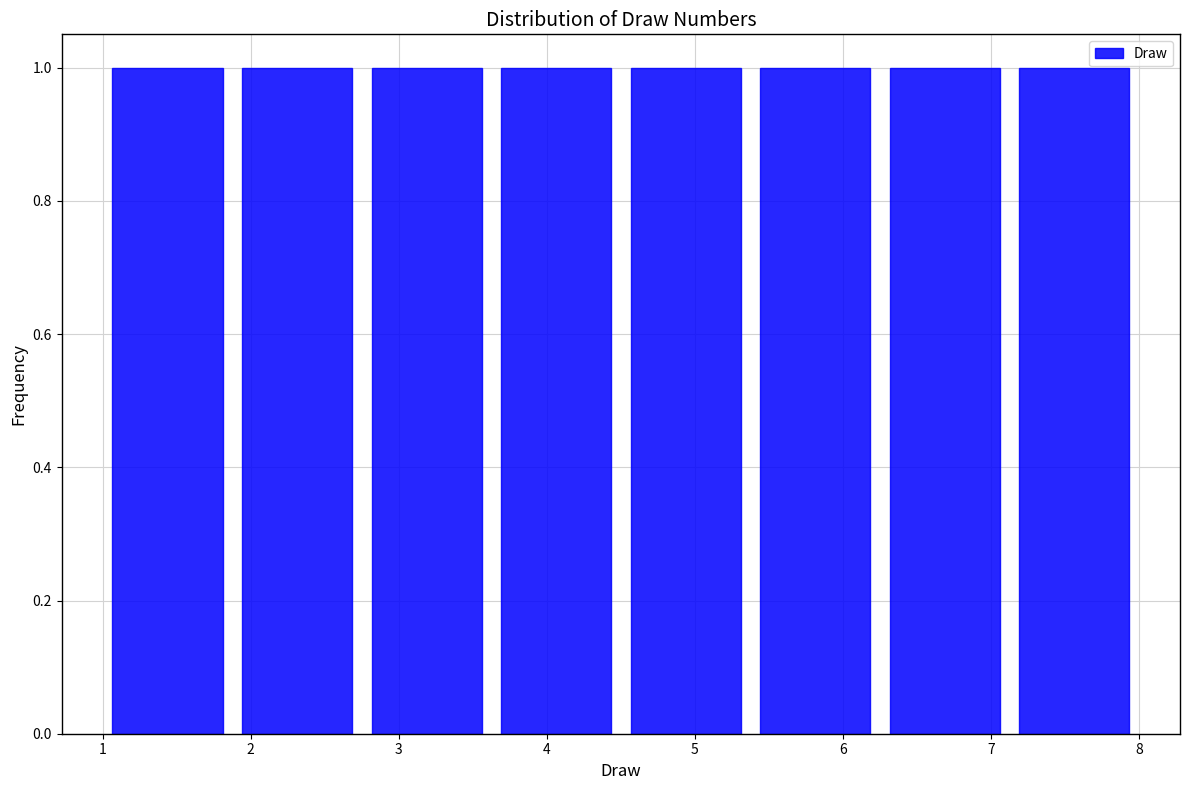

Reading left to right, transcribe this chart: for each bar, give the range it covers on the x-axis and its height. Neither the bar edges nor the heights are printed on the chart, so give them approximately, as read against the axes.

1.0 to 1.9: 1
1.9 to 2.8: 1
2.8 to 3.6: 1
3.6 to 4.5: 1
4.5 to 5.4: 1
5.4 to 6.3: 1
6.3 to 7.1: 1
7.1 to 8.0: 1